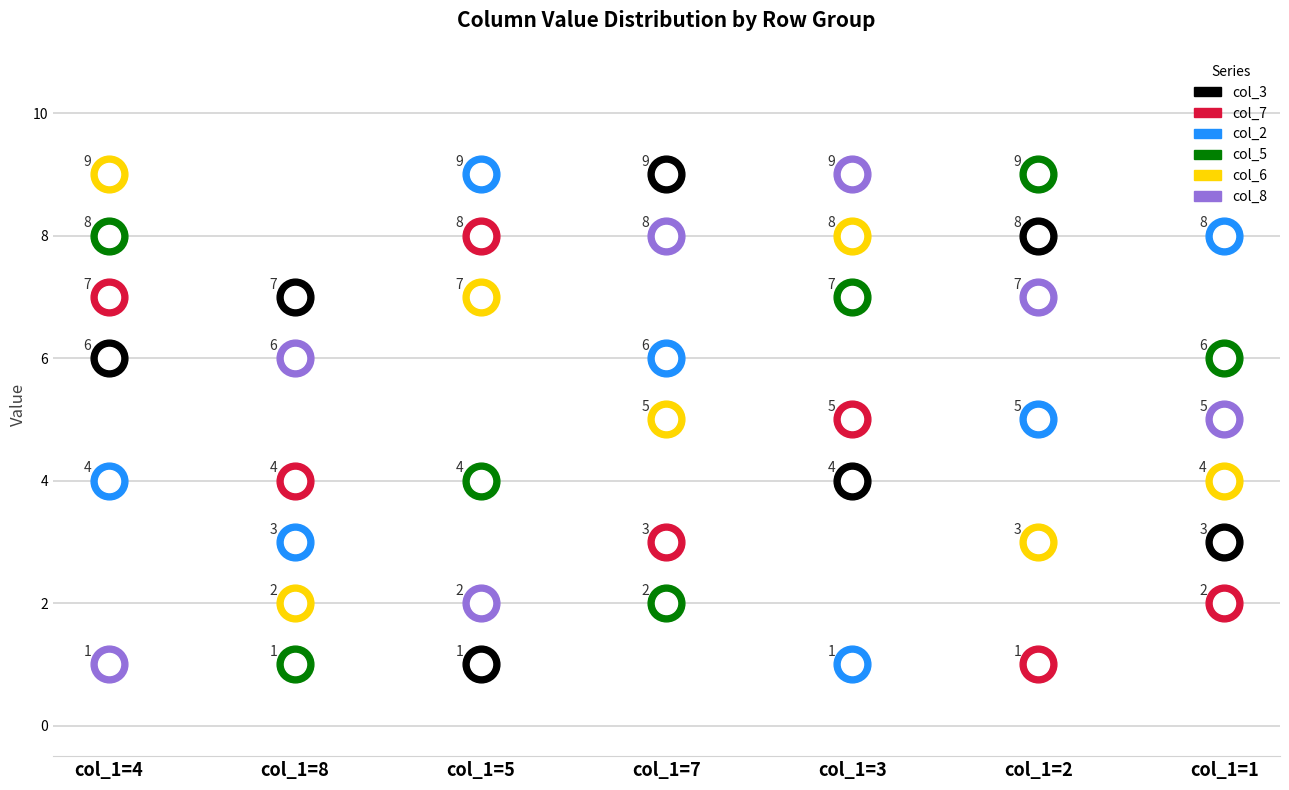

At how many categories does at least one series exceed 4?

7